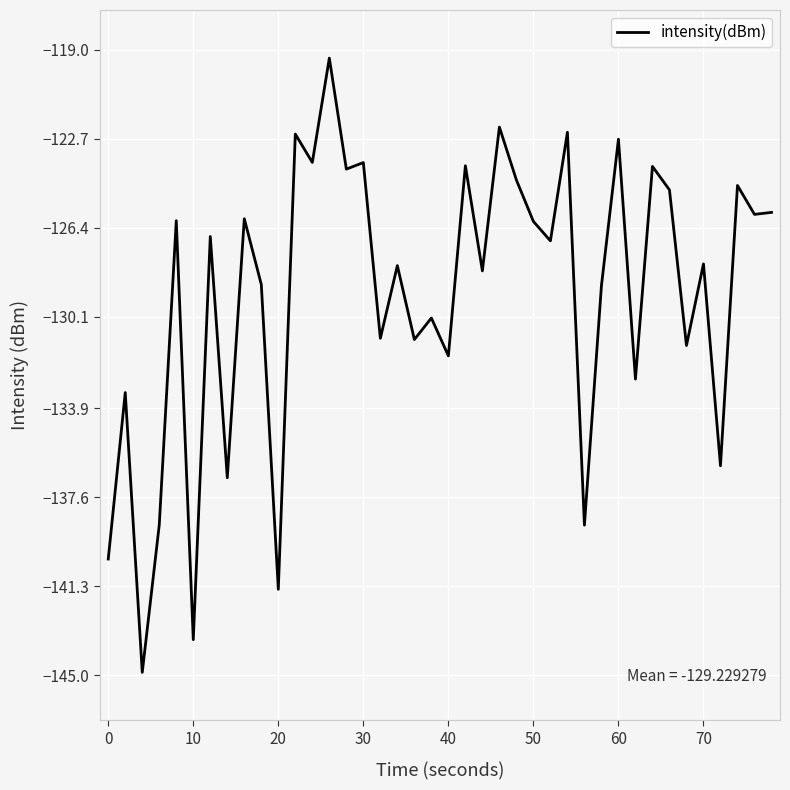

What is the minimum value shown in the chart?

-144.9